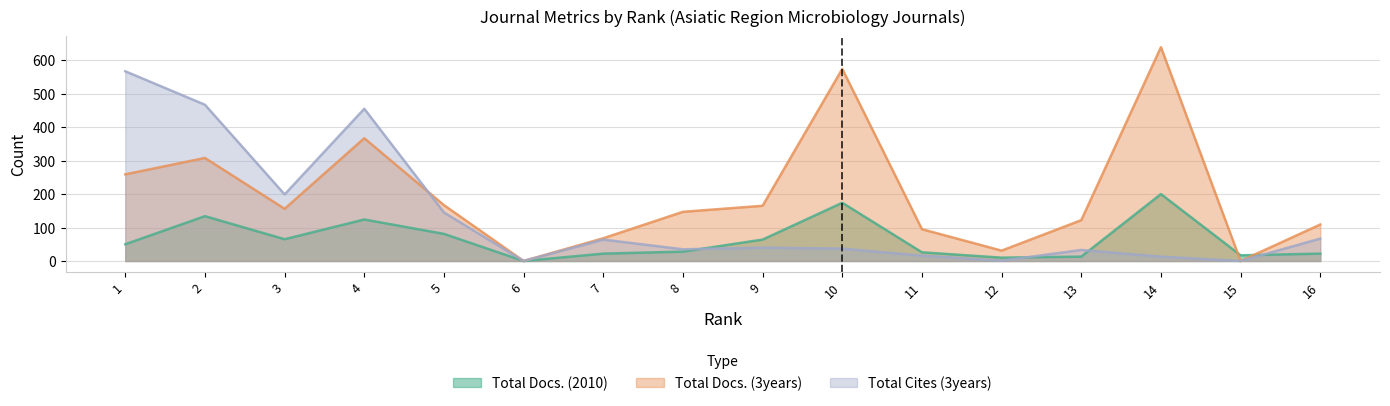

Where do Total Docs. (3years) and Total Cites (3years) first cross each other?

4 and 5